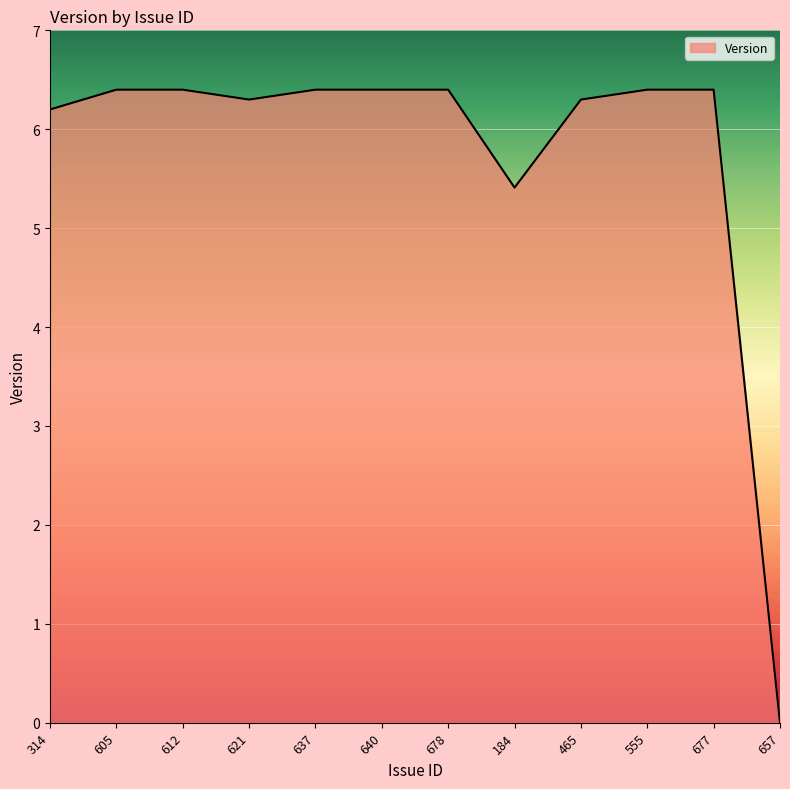

What position from the right is 555?

3